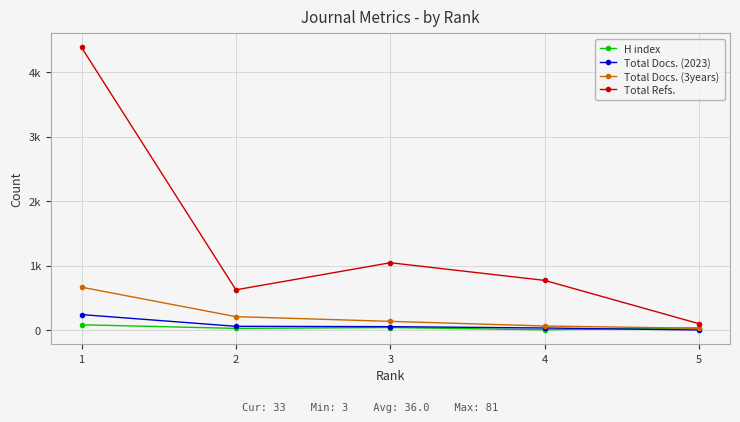

What are all the series names shown in the legend?

H index, Total Docs. (2023), Total Docs. (3years), Total Refs.